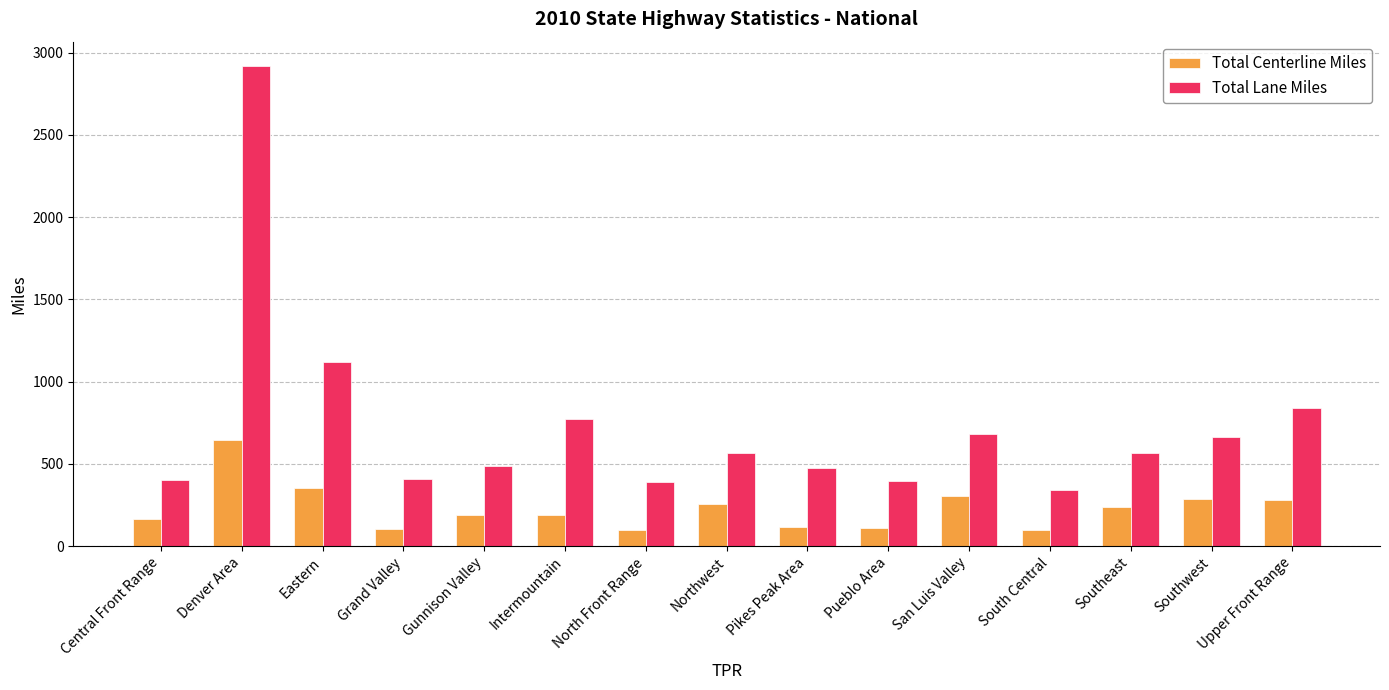

What is the total value across all series at Southeast?

800.4